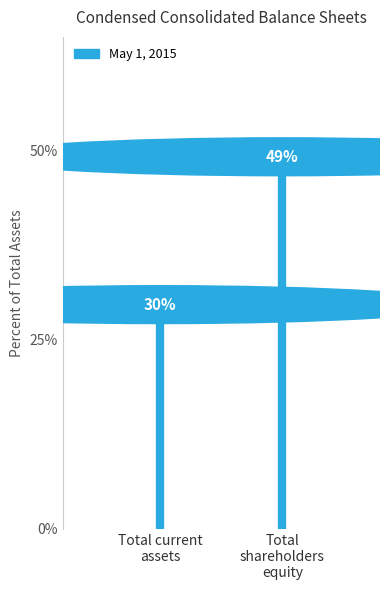

Between Total
shareholders
equity and Total current
assets, which is larger?

Total
shareholders
equity